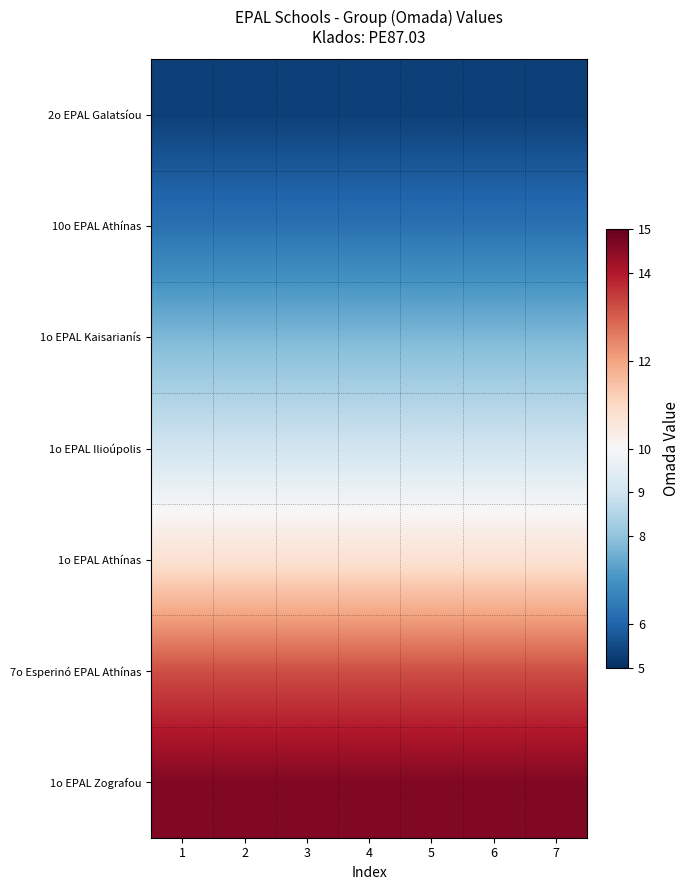

Reading right to left, extract all data points from this chart.

2o EPAL Galatsíou: 7=5.3	6=5.3	5=5.3	4=5.3	3=5.3	2=5.3	1=5.3
10o EPAL Athínas: 7=6.3	6=6.3	5=6.3	4=6.3	3=6.3	2=6.3	1=6.3
1o EPAL Kaisarianís: 7=7.8	6=7.8	5=7.8	4=7.8	3=7.8	2=7.8	1=7.8
1o EPAL Ilioúpolis: 7=9.0	6=9.0	5=9.0	4=9.0	3=9.0	2=9.0	1=9.0
1o EPAL Athínas: 7=10.8	6=10.8	5=10.8	4=10.8	3=10.8	2=10.8	1=10.8
7o Esperinó EPAL Athínas: 7=13.2	6=13.2	5=13.2	4=13.2	3=13.2	2=13.2	1=13.2
1o EPAL Zografou: 7=14.6	6=14.6	5=14.6	4=14.6	3=14.6	2=14.6	1=14.6